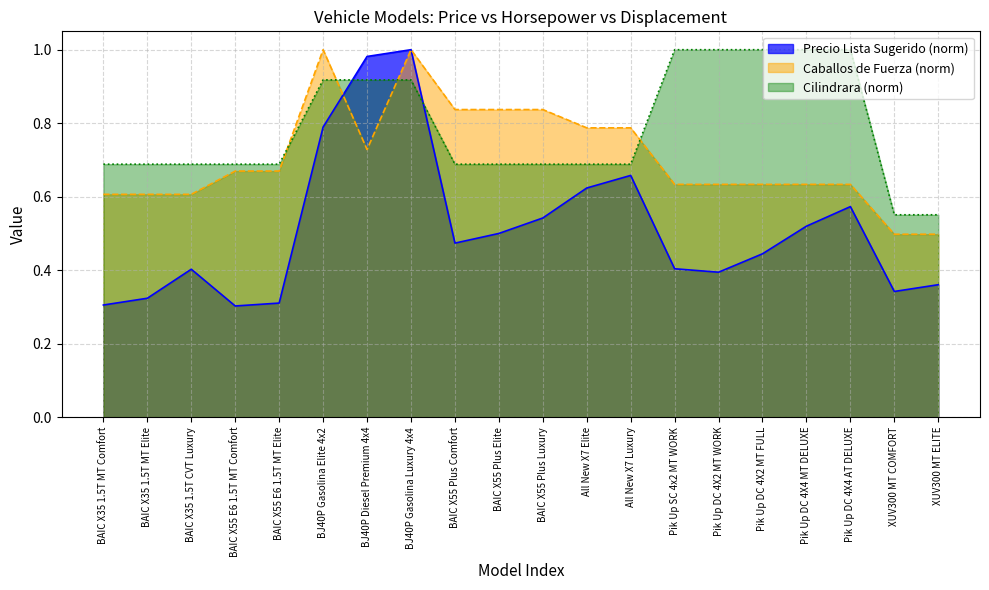

True or false: Caballos de Fuerza has a value of 1.0 at BJ40P Gasolina Elite 4x2.

True